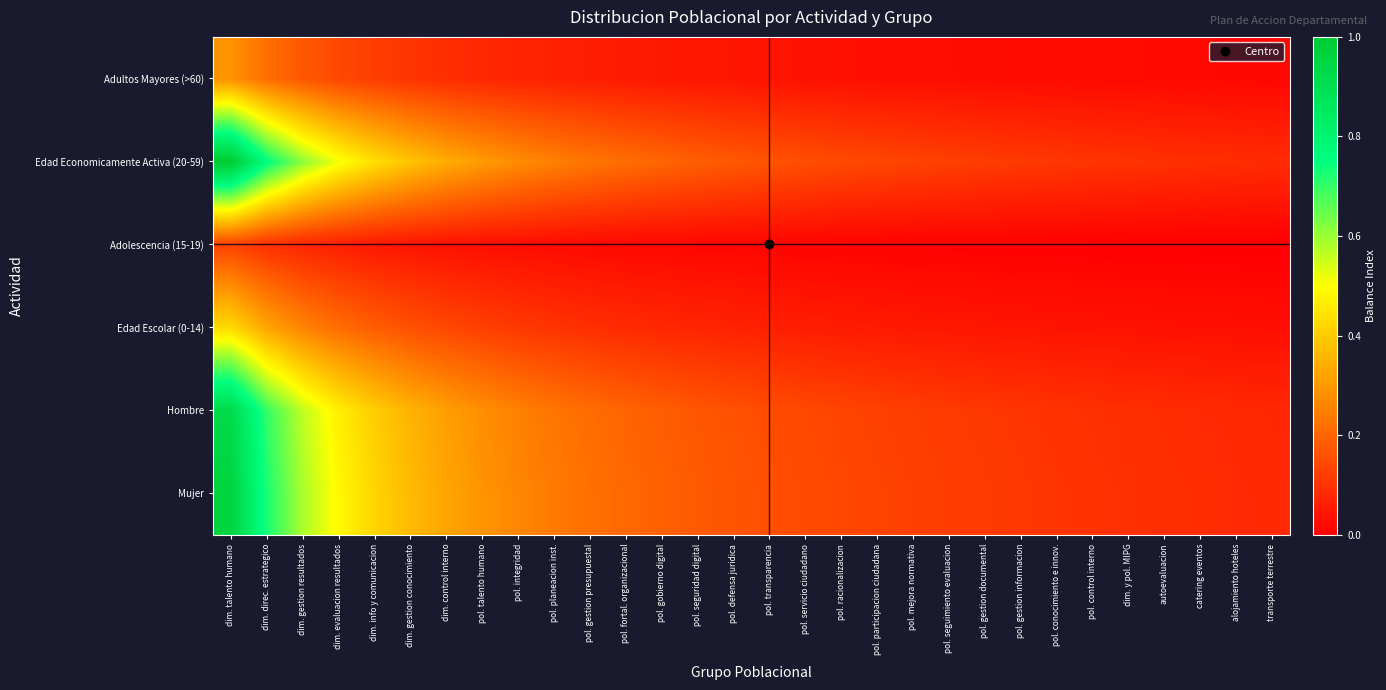

Rank the series at pol. servicio ciudadano from highest to lowest value.

Edad Economicamente Activa (20-59), Mujer, Hombre, Edad Escolar (0-14), Adultos Mayores (>60), Adolescencia (15-19)